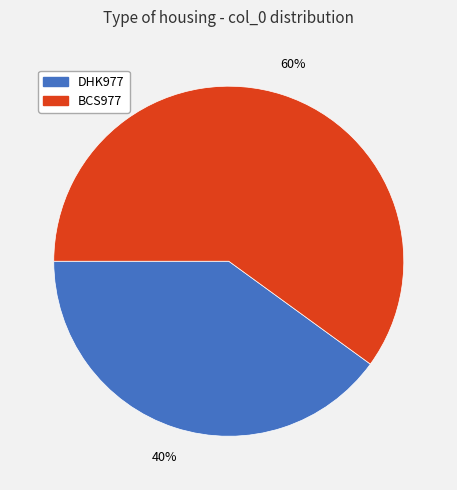

How many segments does this pie chart have?

2